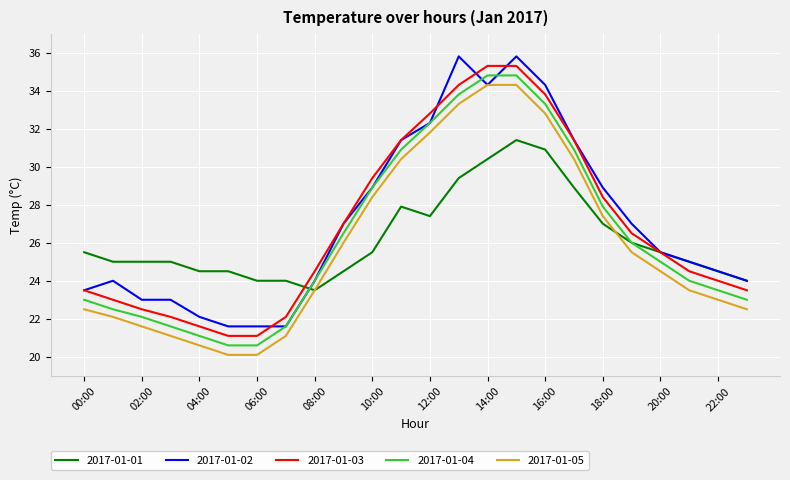

True or false: 2017-01-04 and 2017-01-05 intersect in this chart.

False